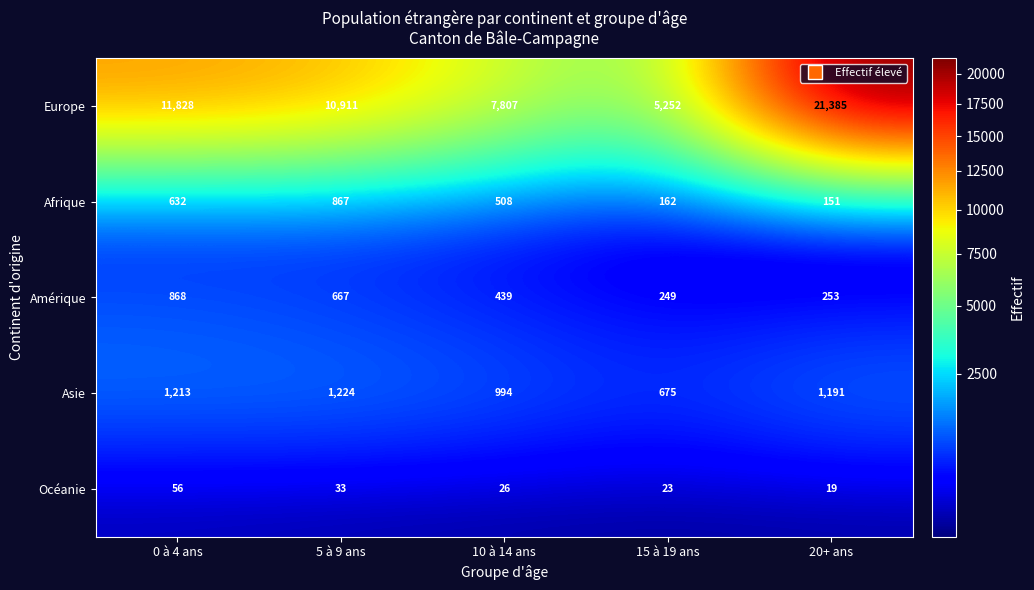

List the labels in order of Amérique value, smallest first.

15 à 19 ans, 20+ ans, 10 à 14 ans, 5 à 9 ans, 0 à 4 ans